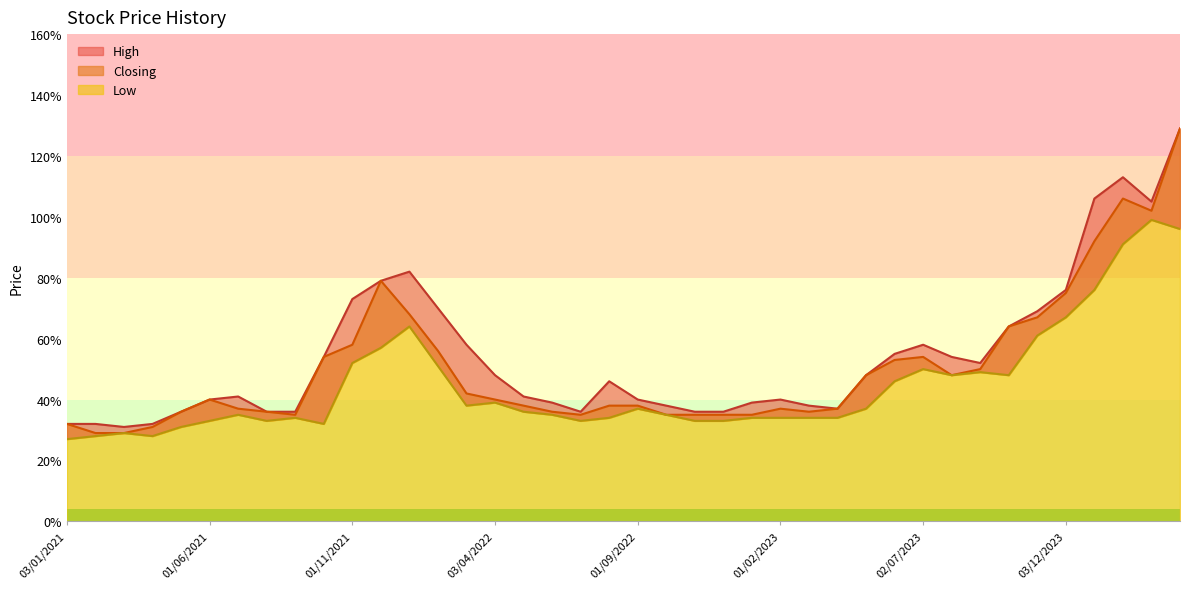

What is the difference between the second highest and minimum values in the High series?

0.8